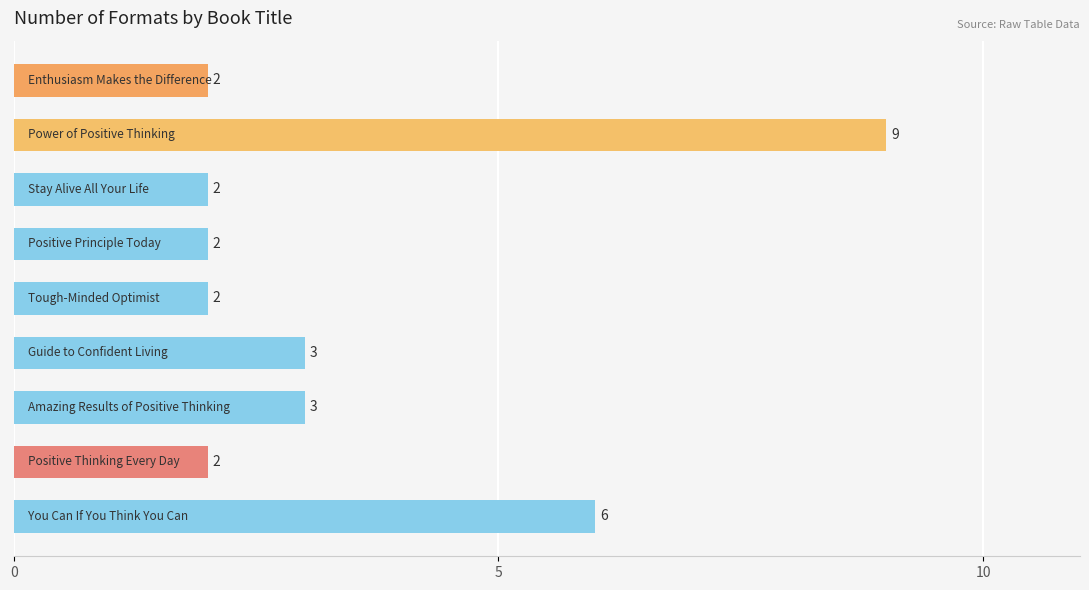

What is the sum of all values?

31